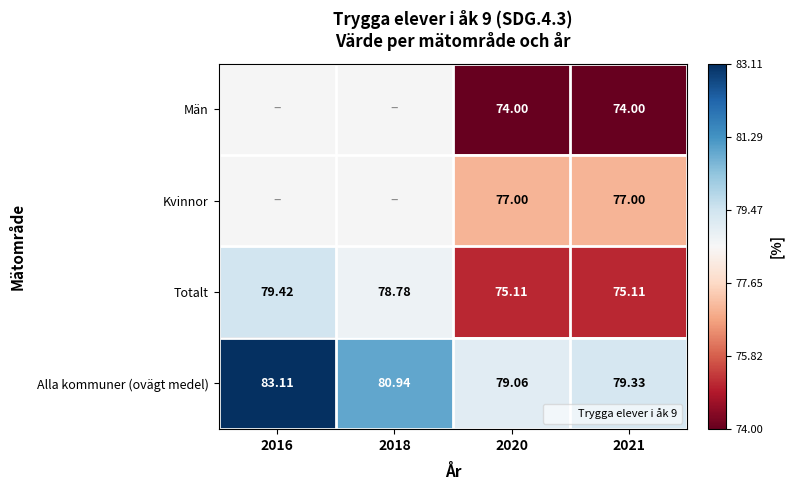

At which category is the sum across all series the highest?

2021